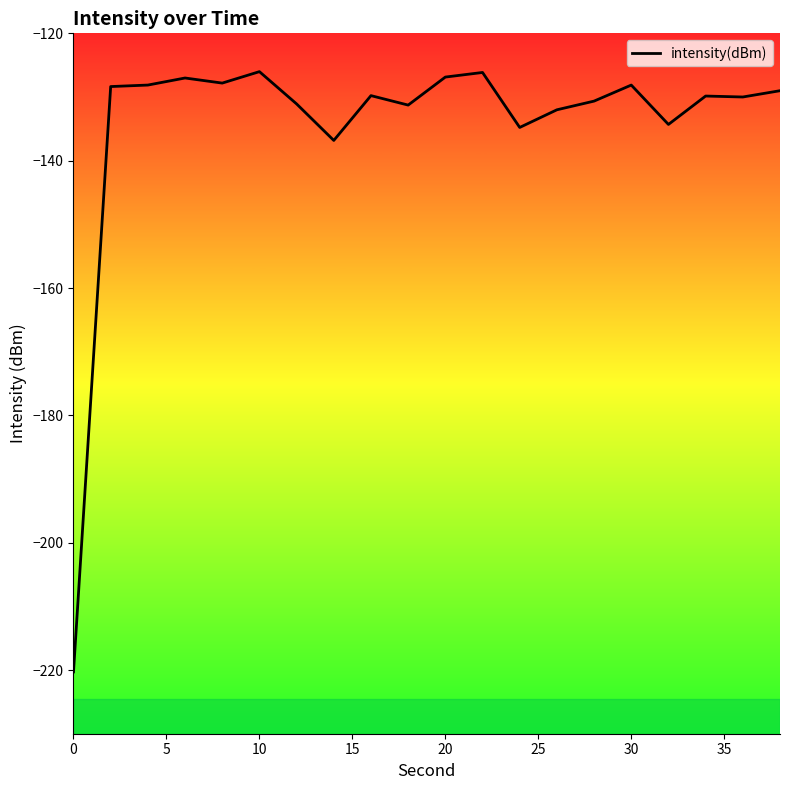

What is the difference between the maximum and minimum values?

94.3